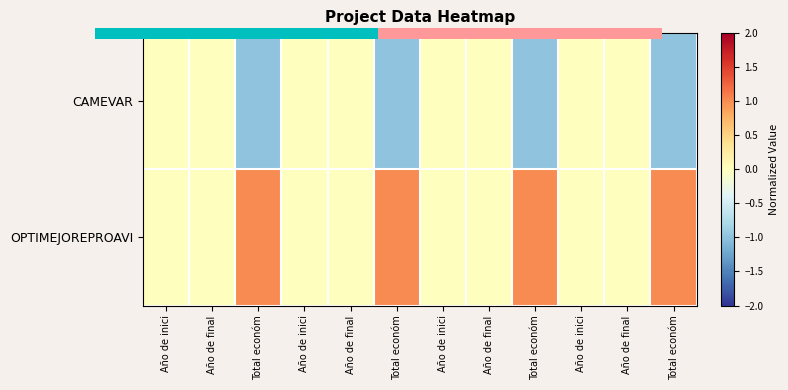

Which series has the largest range (max minus min)?

CAMEVAR